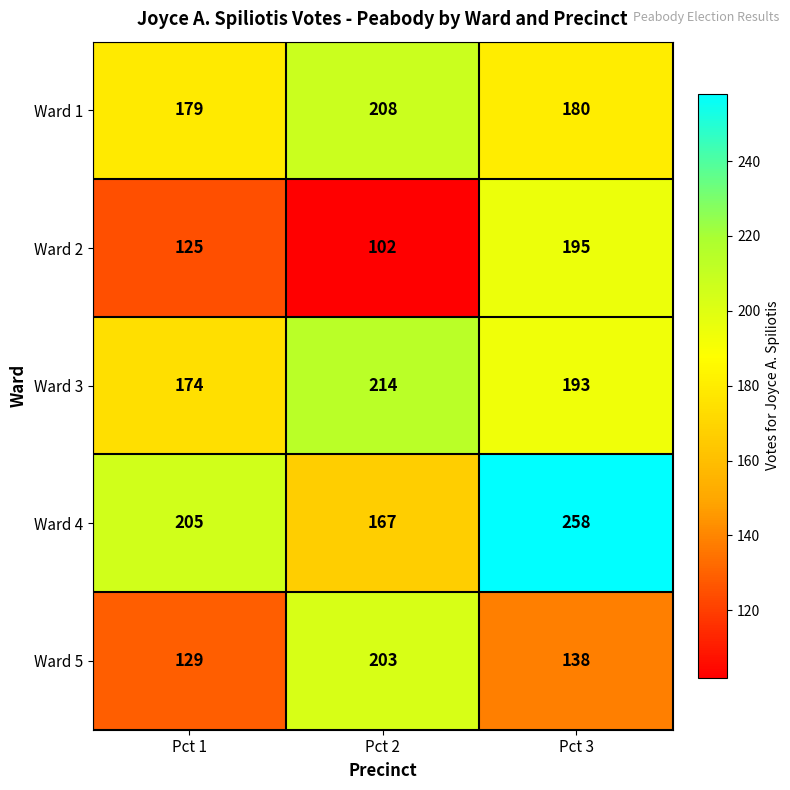

At which label is Ward 1 closest to 193?

Pct 3